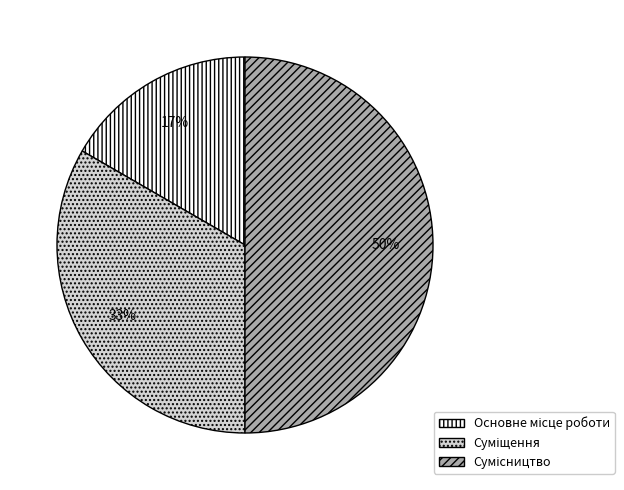

To the nearest percent, what is the average slice percentage?

33%